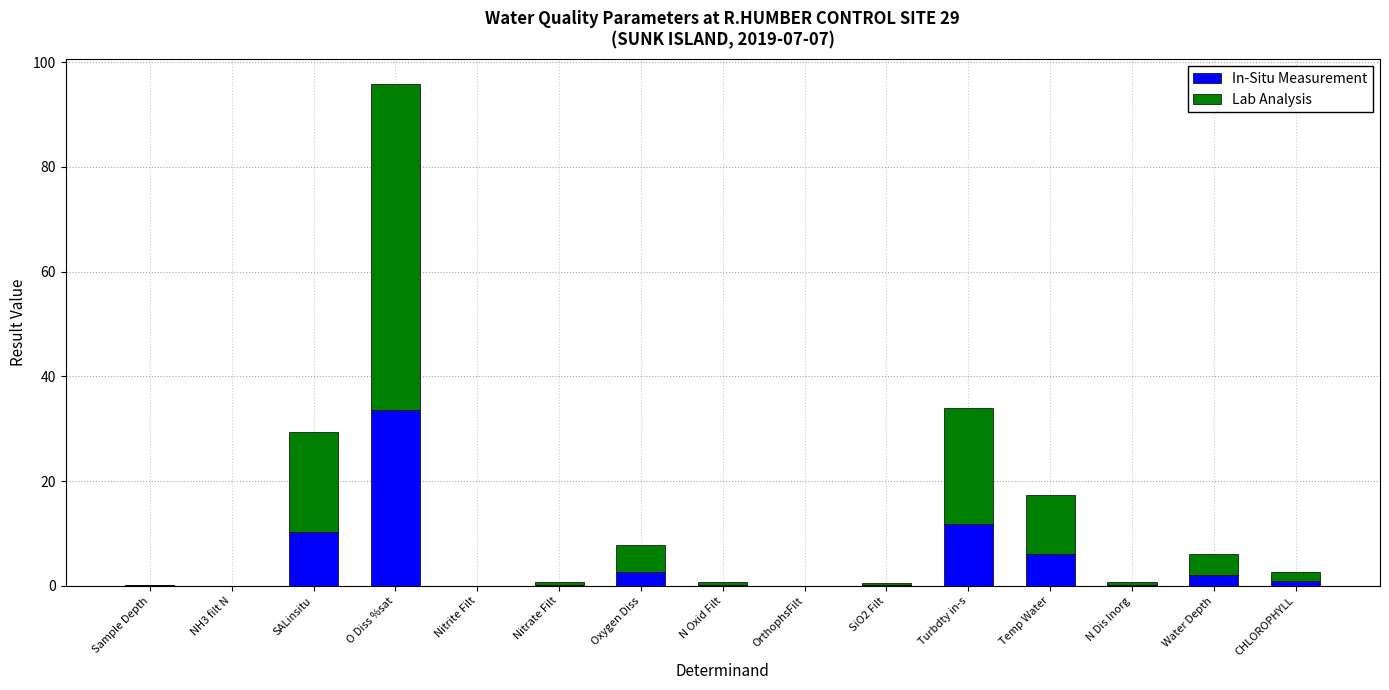

What value does the In-Situ Measurement series have at Water Depth?

2.1